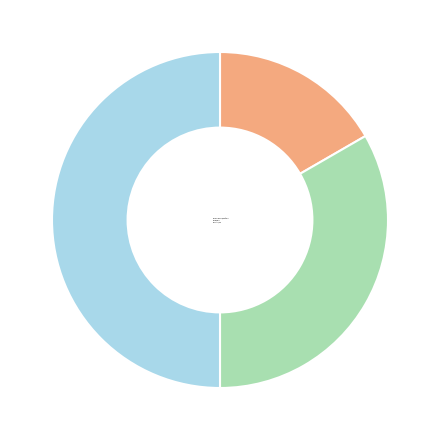

What is the change in value from Основне місце роботи to Сумісництво?

+2